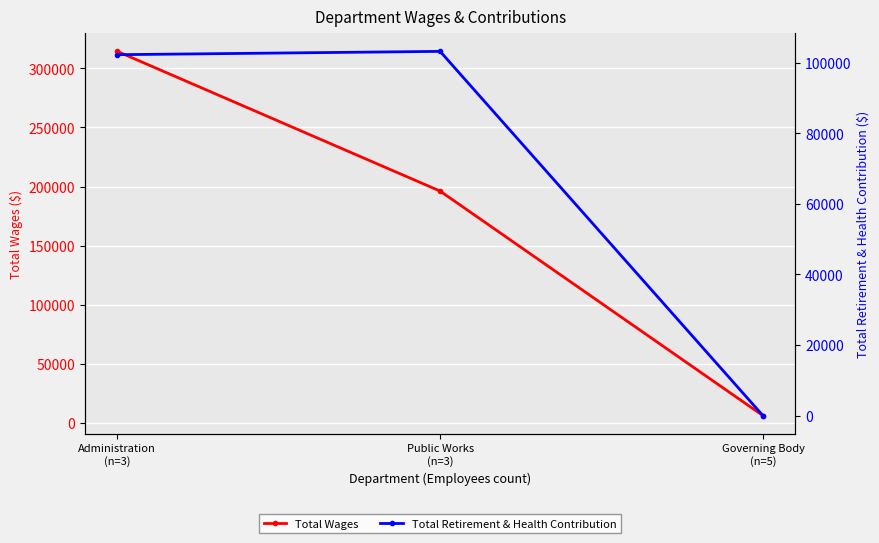

Which category has the lowest value in the Total Retirement & Health Contribution series?

Governing Body
(n=5)